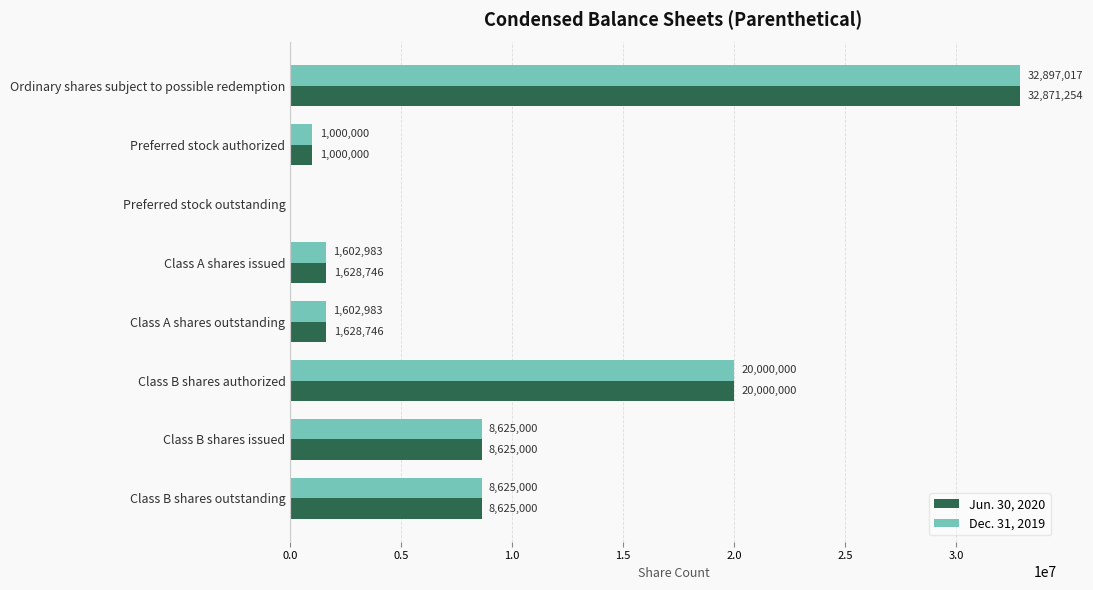

Count the number of data series in this chart.

2